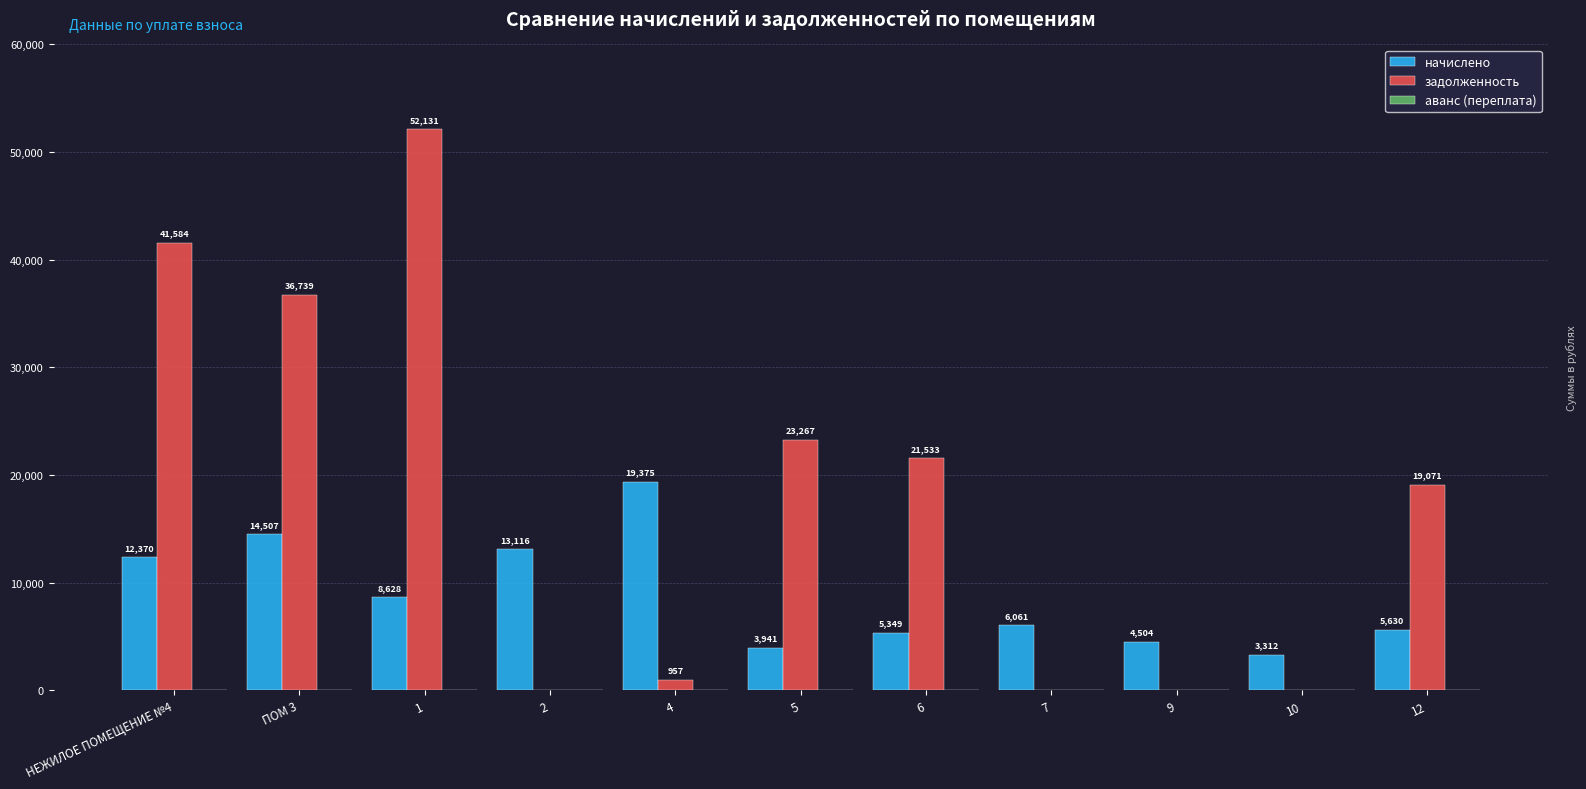

Is it true that начислено equals 1279.4 at 6?

False